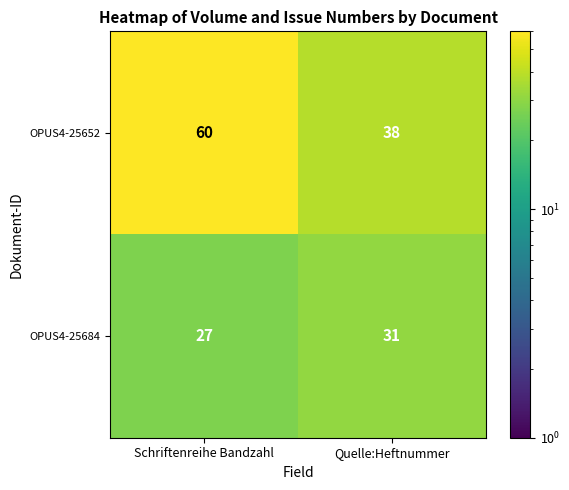

What is the spread (max minus min) of values at Quelle:Heftnummer?

7